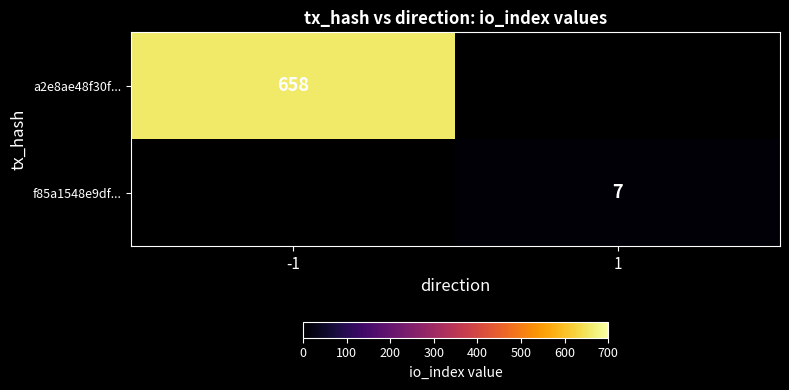

What is the greatest value displayed?

658